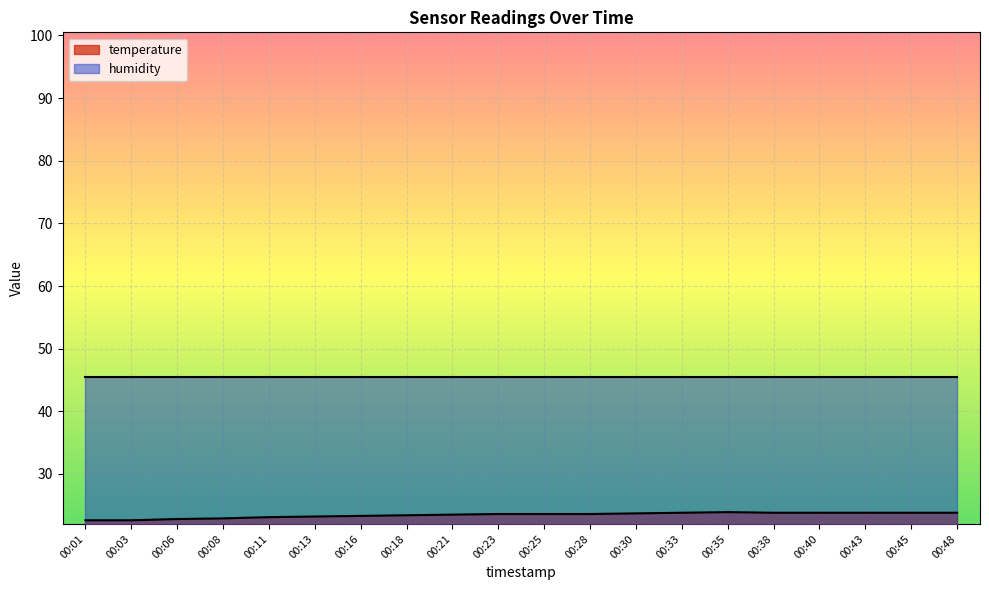

Count the number of values greater than 23.

16